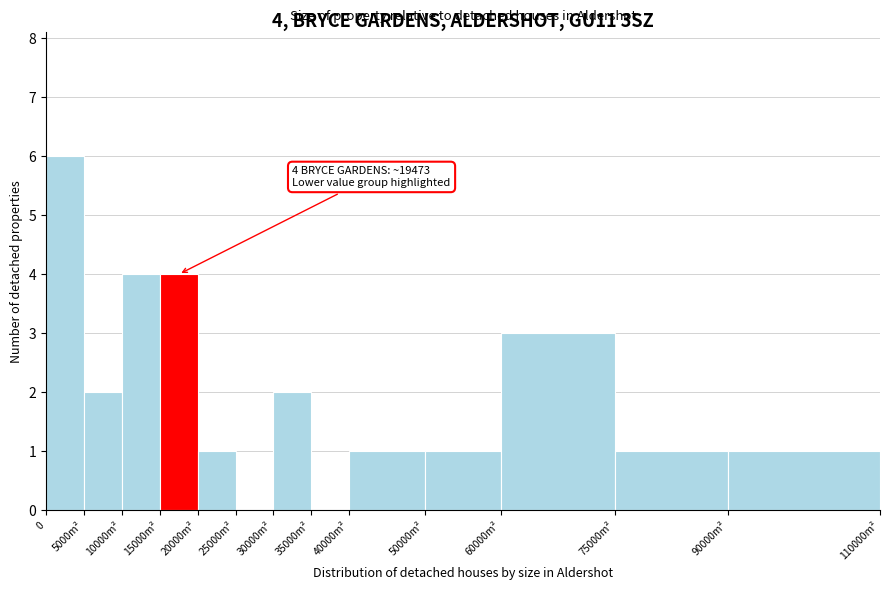

Reading left to right, what are all the values shown in this chart?

0=6	5000m²=2	10000m²=4	15000m²=4	20000m²=1	25000m²=0	30000m²=2	35000m²=0	40000m²=1	50000m²=1	60000m²=3	75000m²=1	90000m²=1